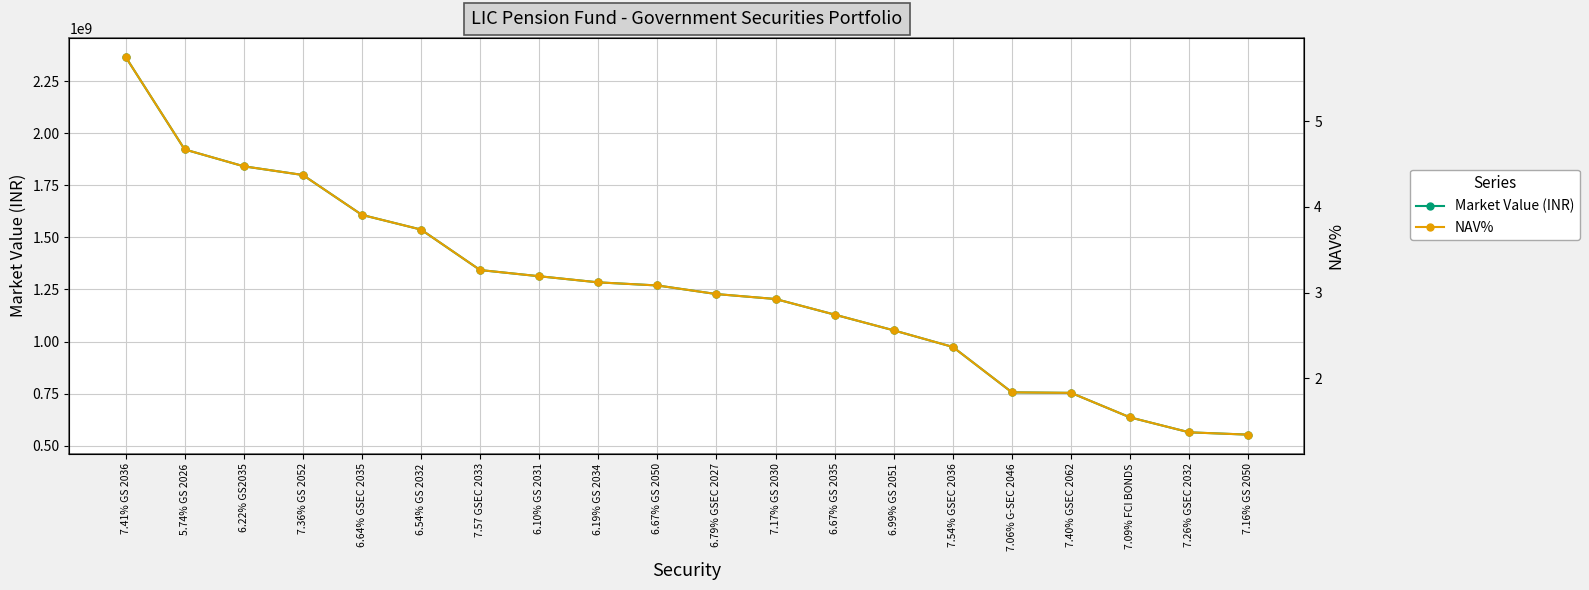

Between 6.10% GS 2031 and 6.19% GS 2034, which series saw the biggest shift?

Market Value (INR)